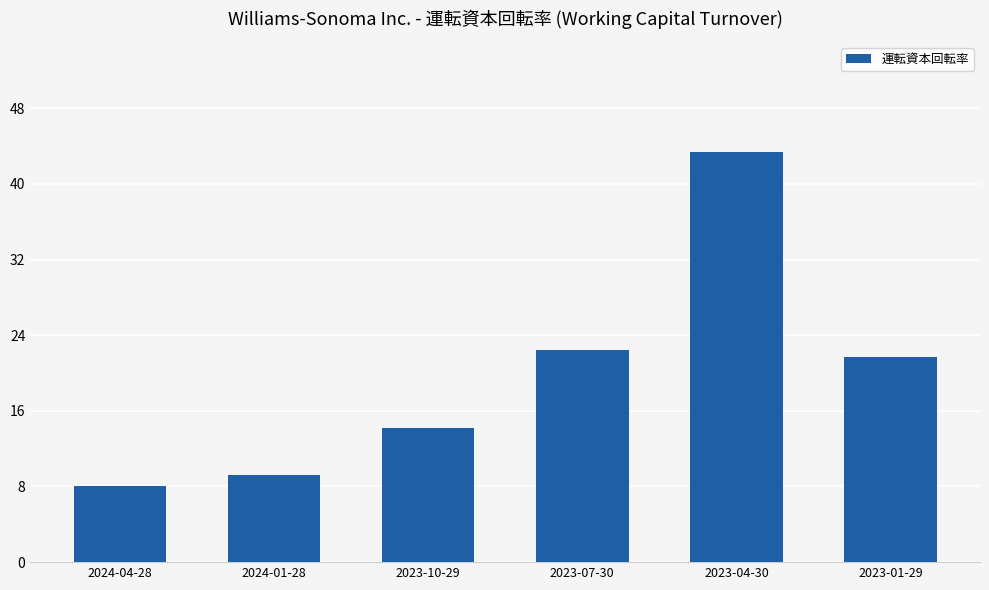

Where does the data first go above 21?

2023-07-30